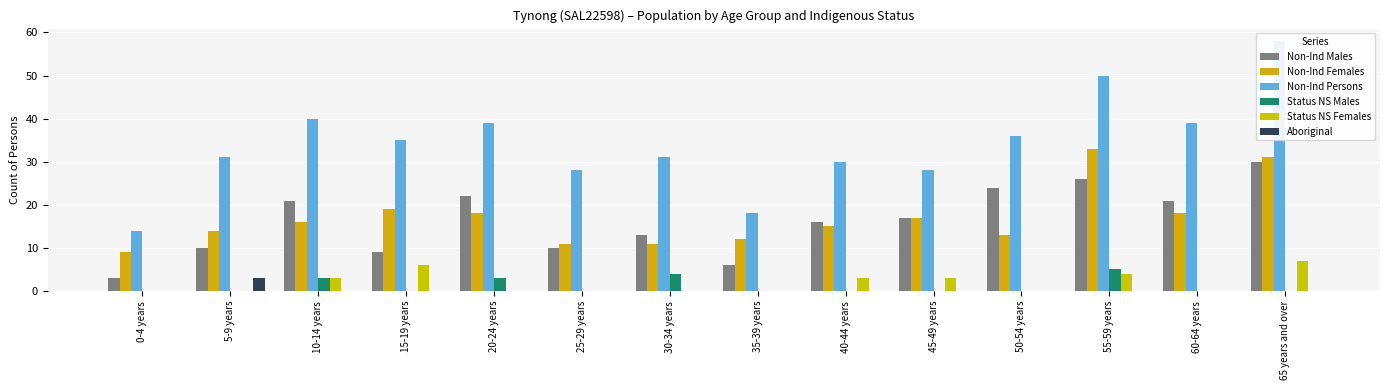

At which label does Non-Ind Males reach its minimum?

0-4 years